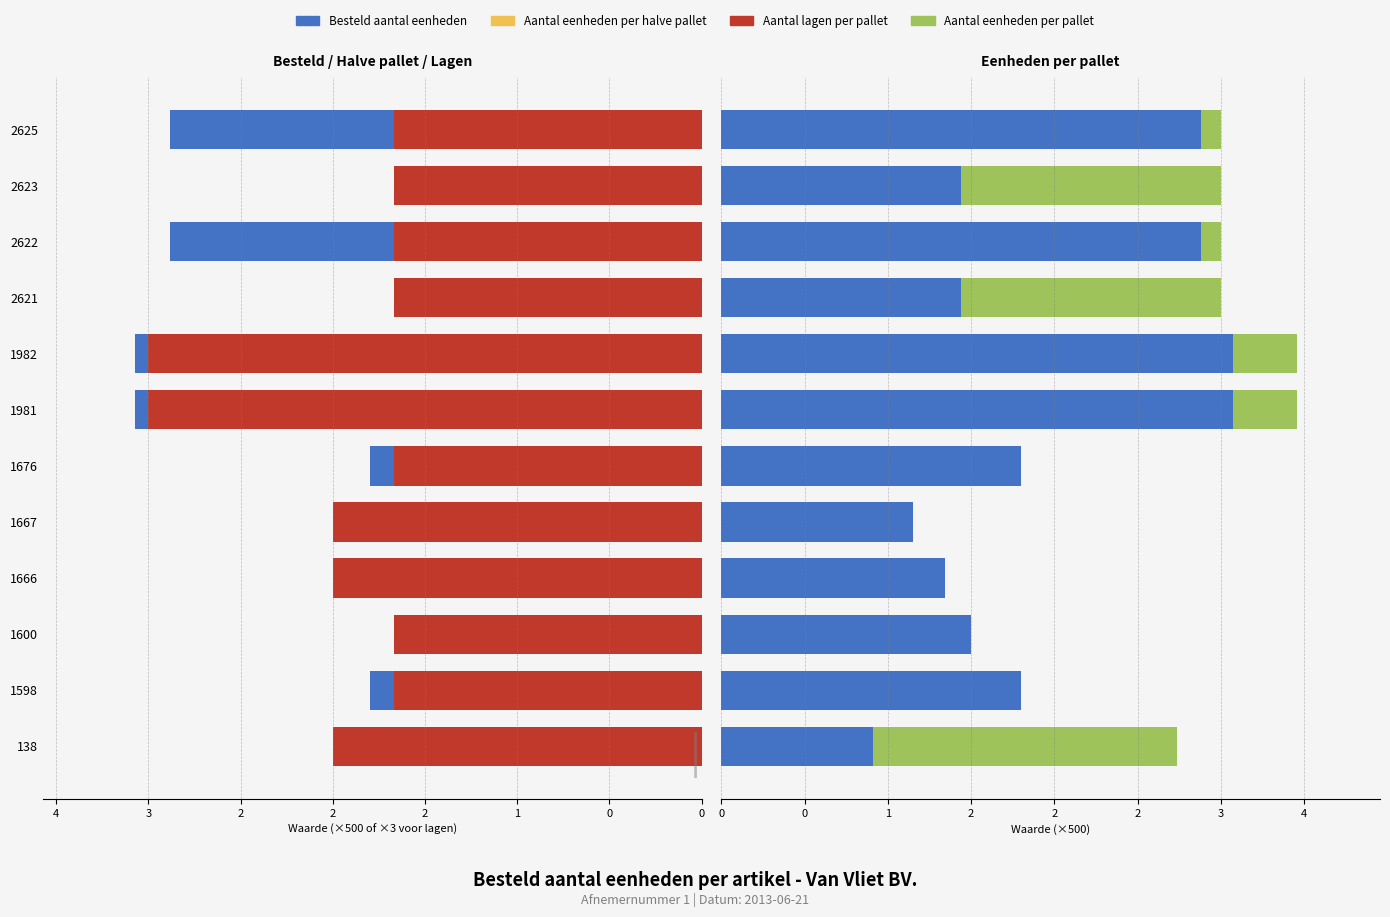

Between 138 and 1676, which series saw the biggest shift?

Aantal eenheden per pallet